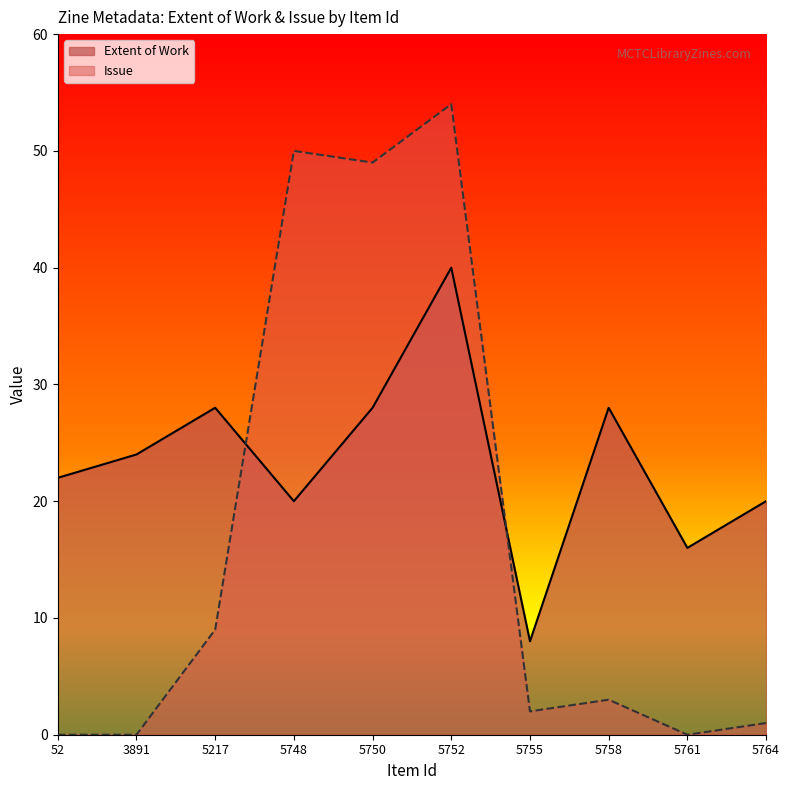

Is the value of Extent of Work at 5750 greater than the value of Issue at 5764?

Yes